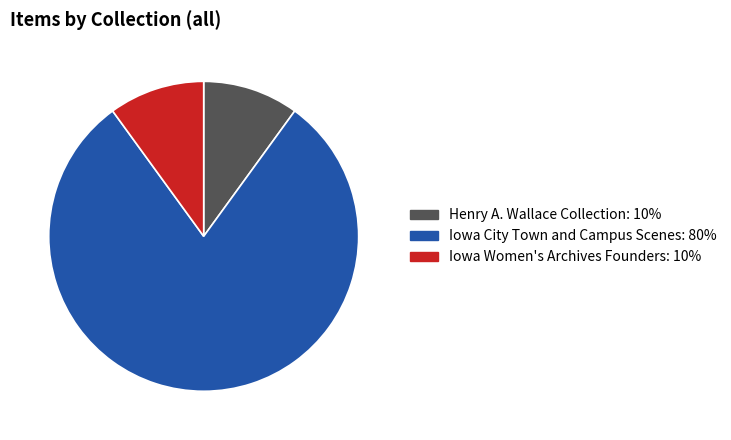

Is there a majority slice in this chart?

Yes